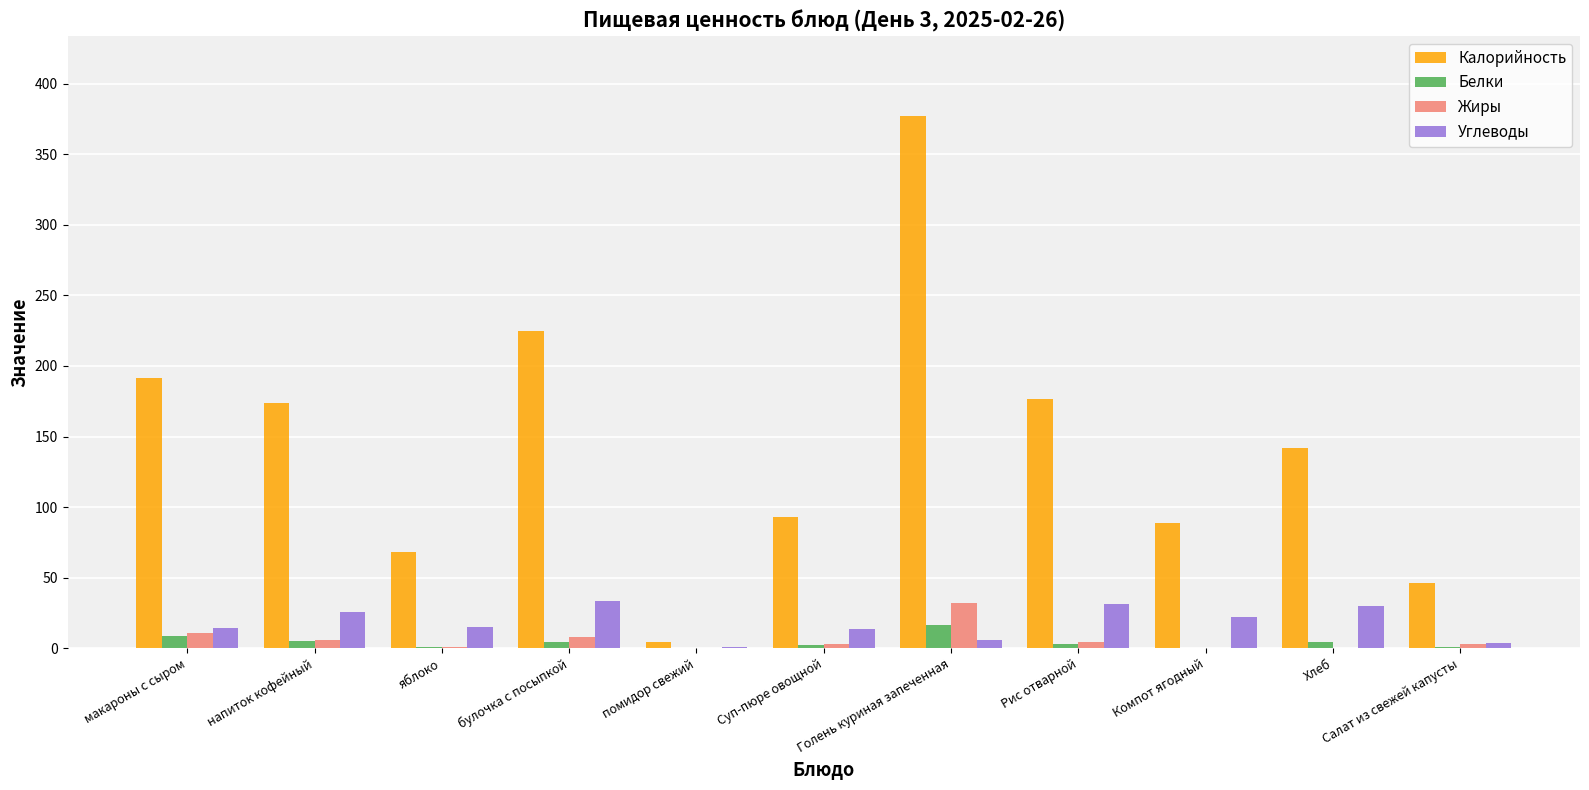

At which category does the chart reach its peak across all series?

Голень куриная запеченная